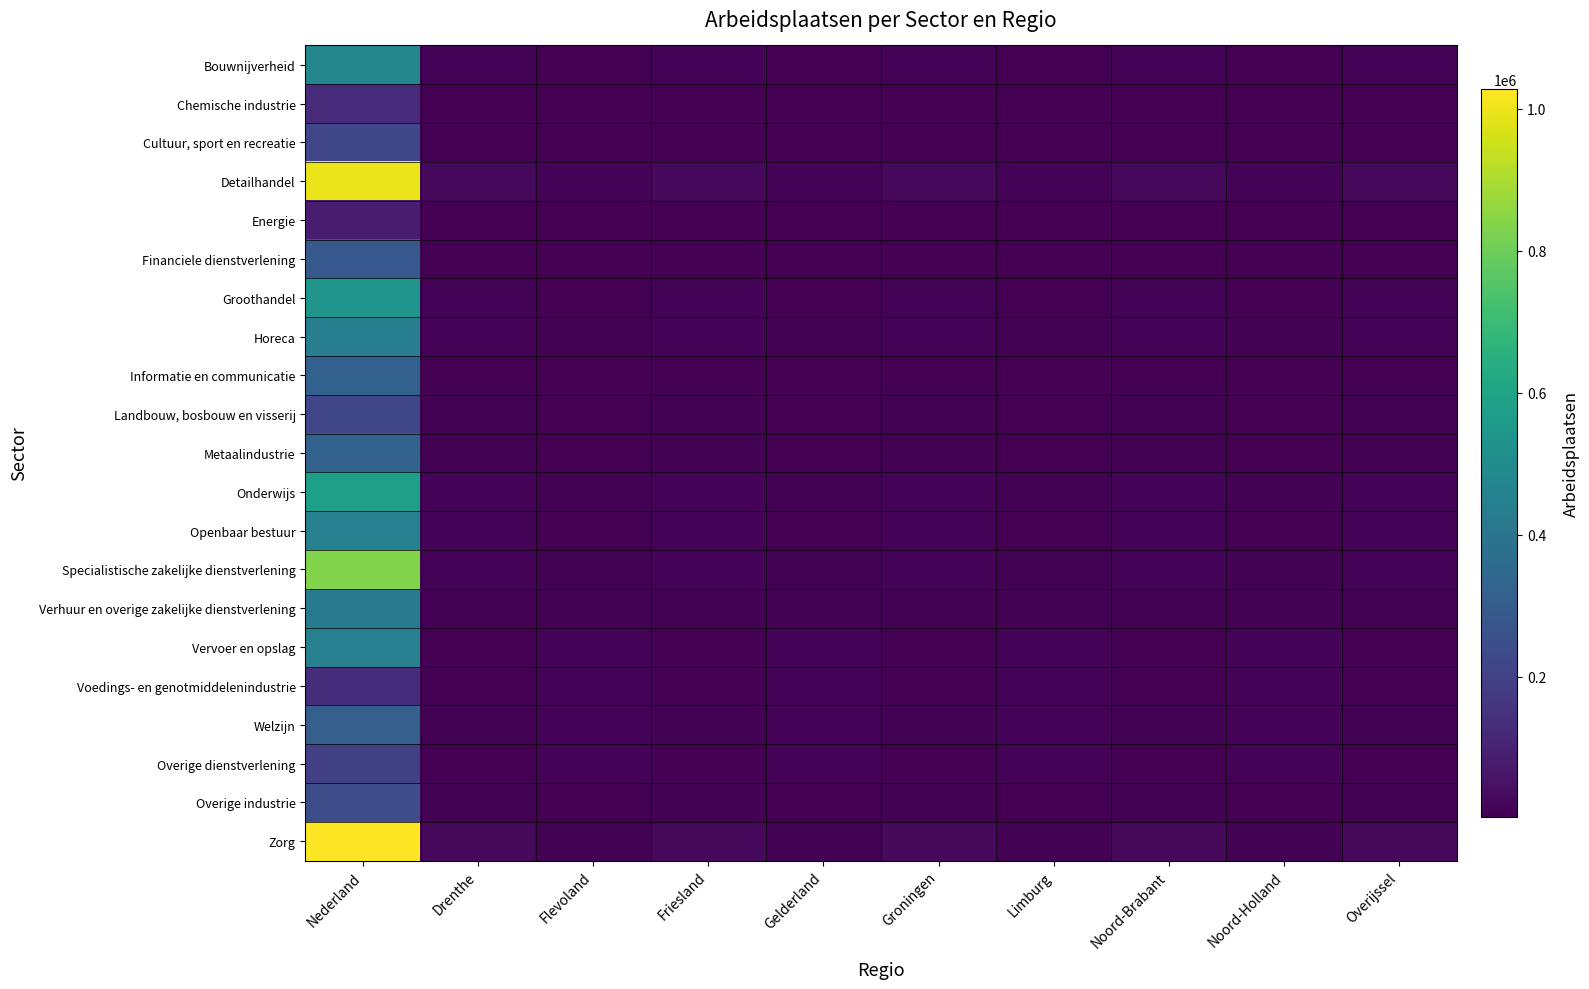

What is the difference between the highest and lowest values at Groningen?

24240